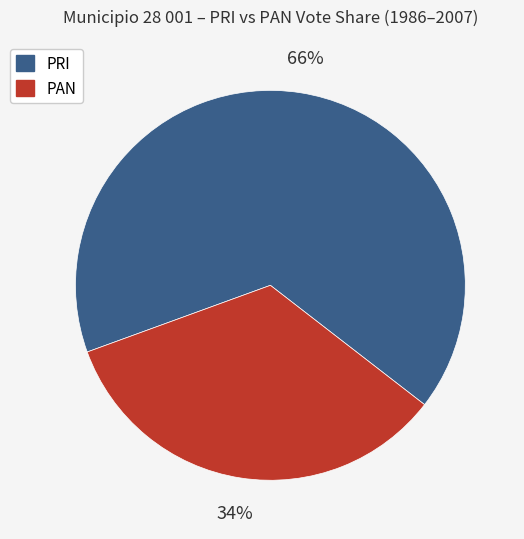

True or false: PRI accounts for 66% of the total.

True